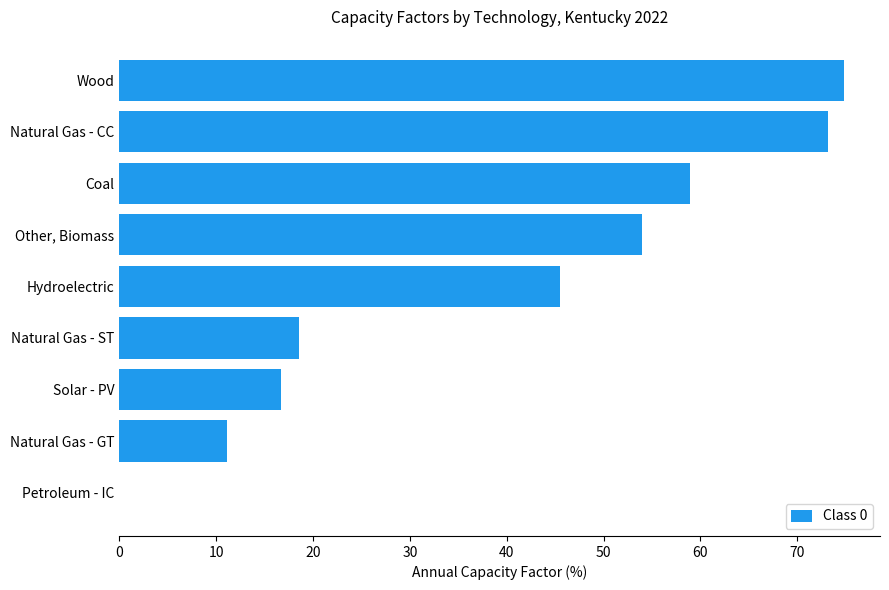

At which label is the value closest to 37?

Hydroelectric